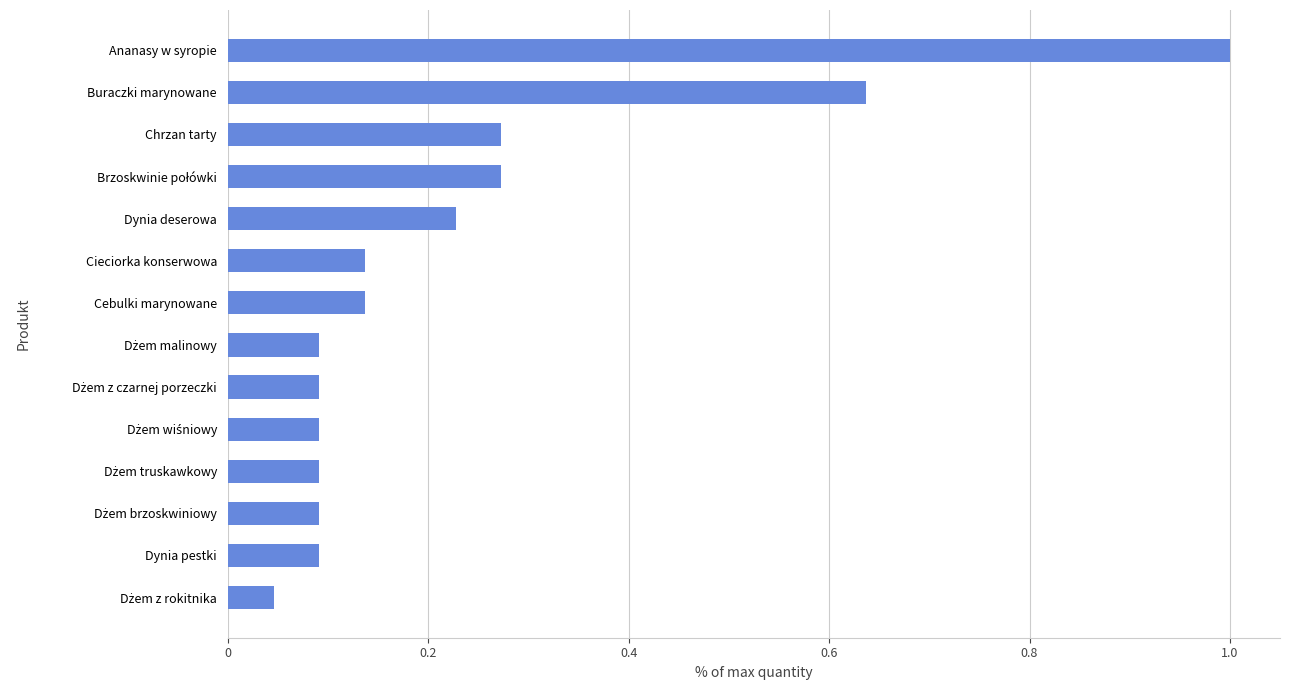

What is the difference between the maximum and minimum values?

1.0